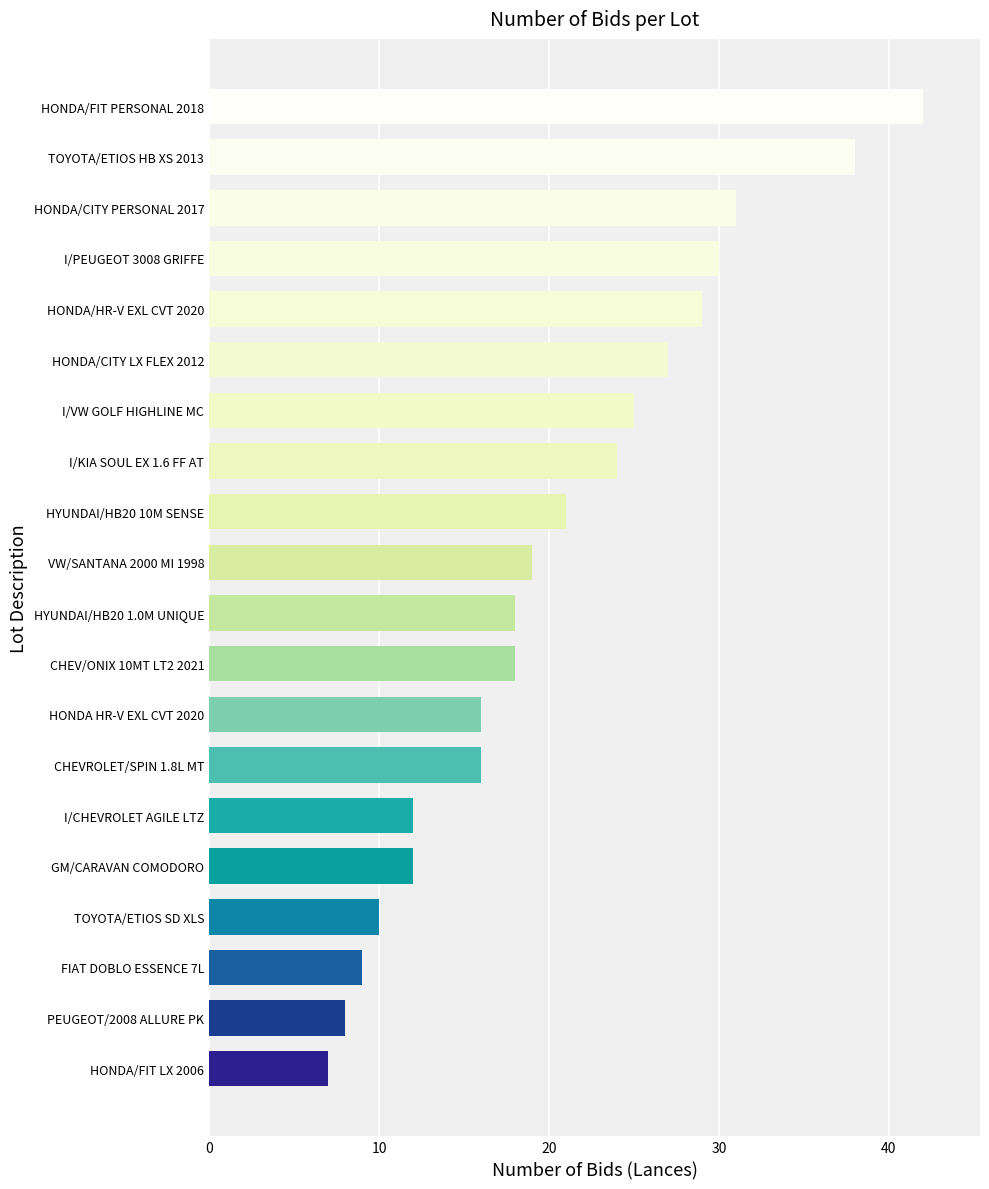

What is the difference between the values at HONDA/CITY LX FLEX 2012 and TOYOTA/ETIOS SD XLS?

17